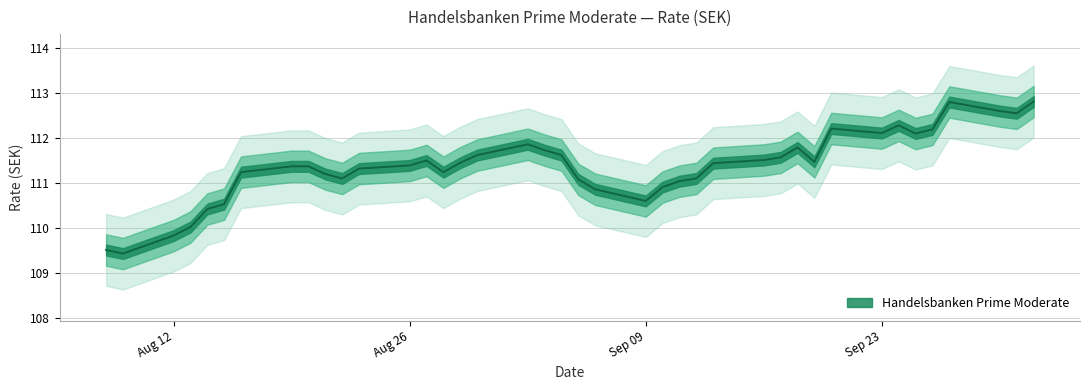

How many interior local valleys (lower than both neighbors) does the data have?

8